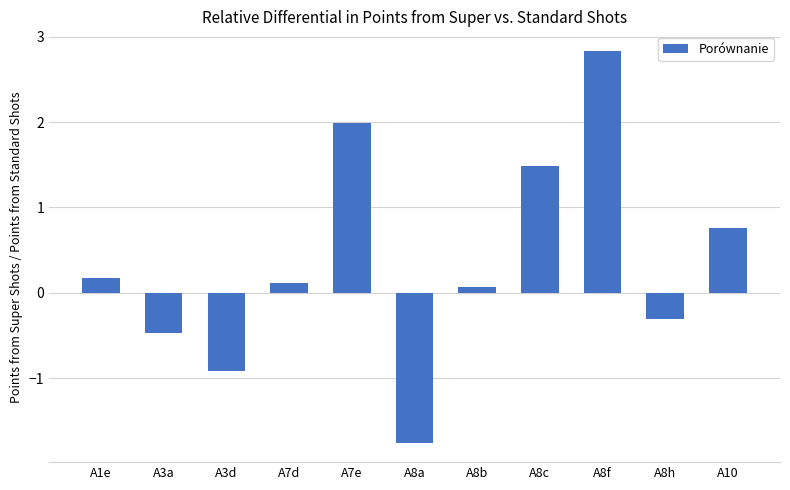

True or false: the data shows 1.2 at A10.

False